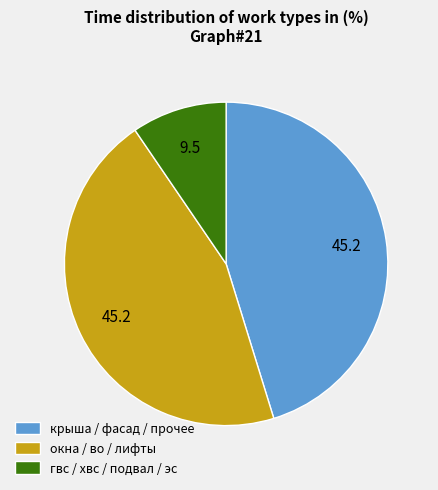

Which category has the smallest portion of the pie?

гвс / хвс / подвал / эс